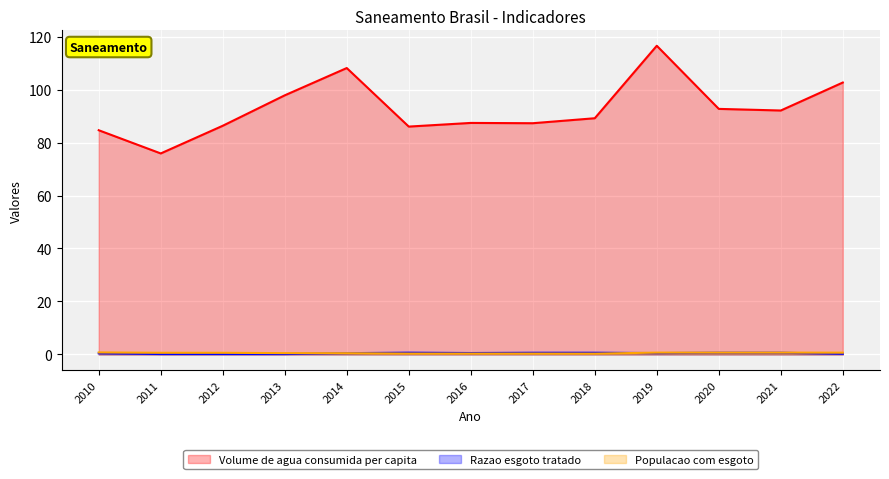

What is the value of the Populacao com esgoto point at the 8th from the left?

0.3